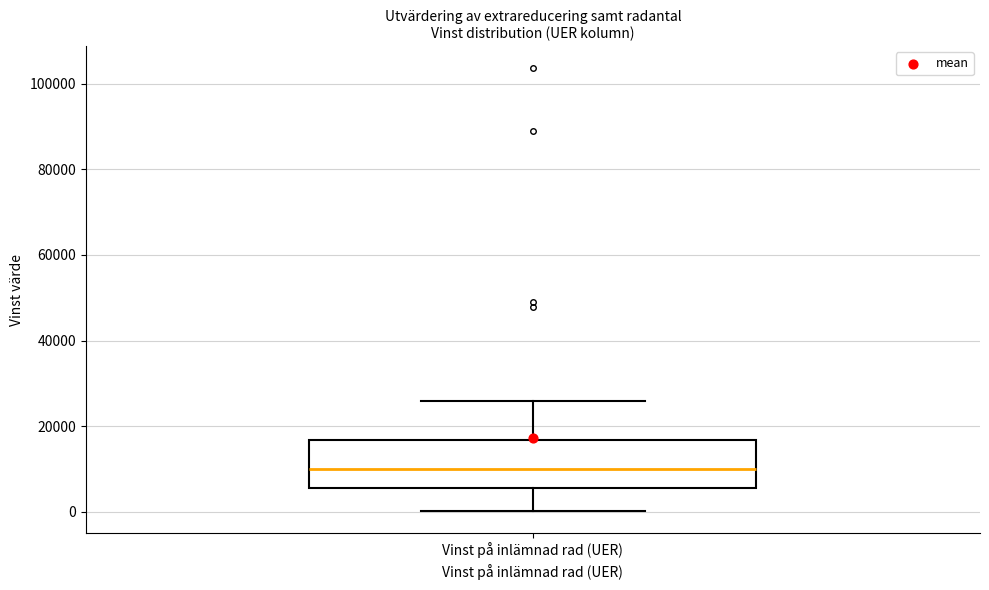

Where is the upper edge of the box for Vinst på inlämnad rad (UER) on the y-axis? The values are not printed on the chart, so give them approximately, as read against the axis.

16000